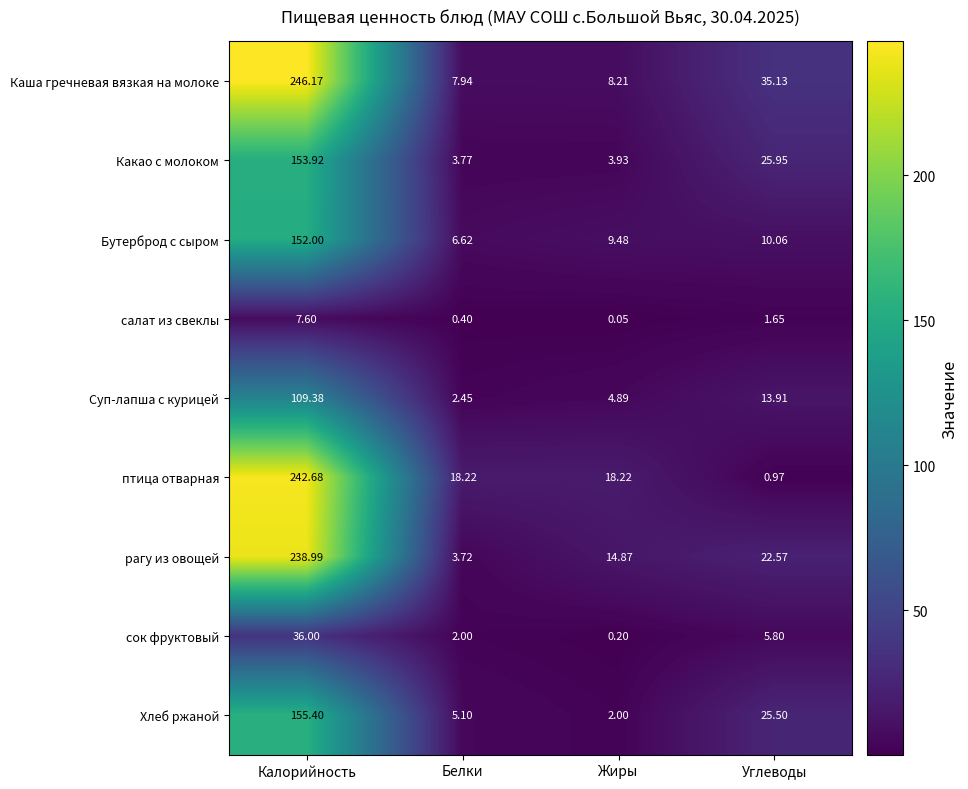

Rank the series at Жиры from lowest to highest value.

салат из свеклы, сок фруктовый, Хлеб ржаной, Какао с молоком, Суп-лапша с курицей, Каша гречневая вязкая на молоке, Бутерброд с сыром, рагу из овощей, птица отварная